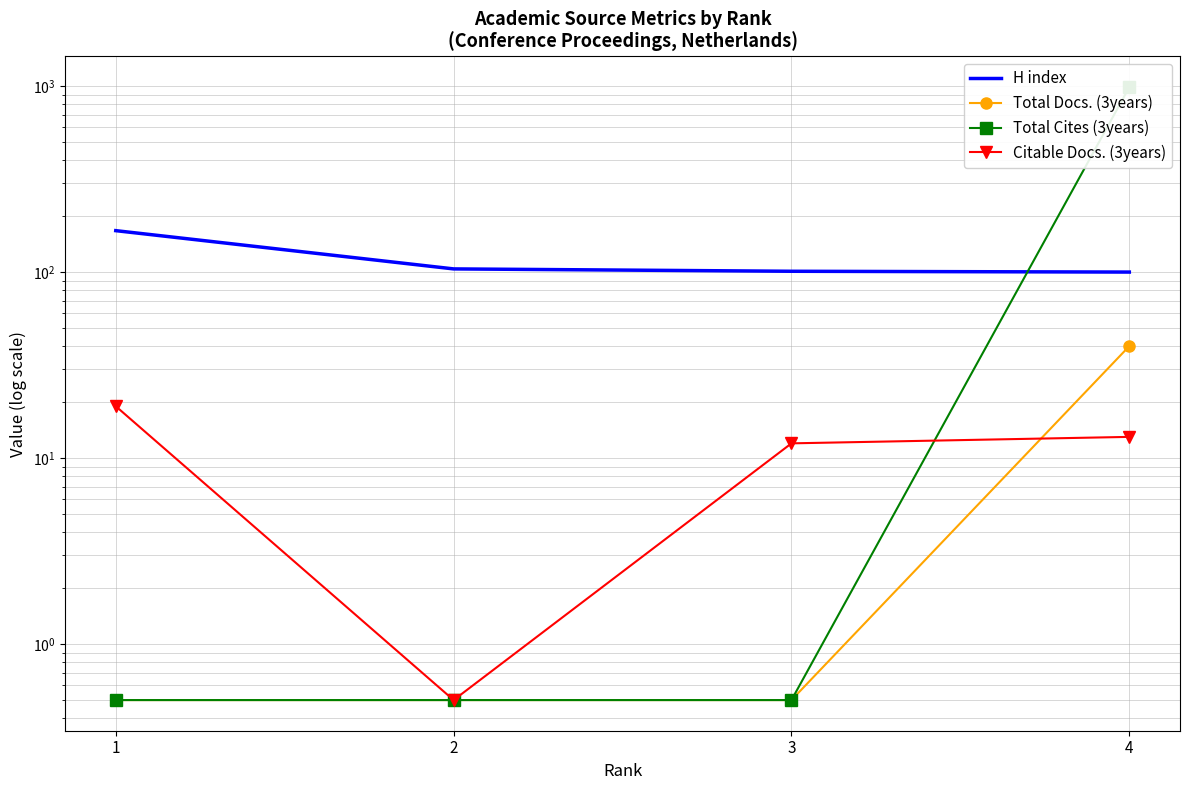

Reading left to right, list all the values displayed in this chart.

H index: 167.0	104.0	101.0	100.0
Total Docs. (3years): 0.5	0.5	0.5	40.0
Total Cites (3years): 0.5	0.5	0.5	987.0
Citable Docs. (3years): 19.0	0.5	12.0	13.0